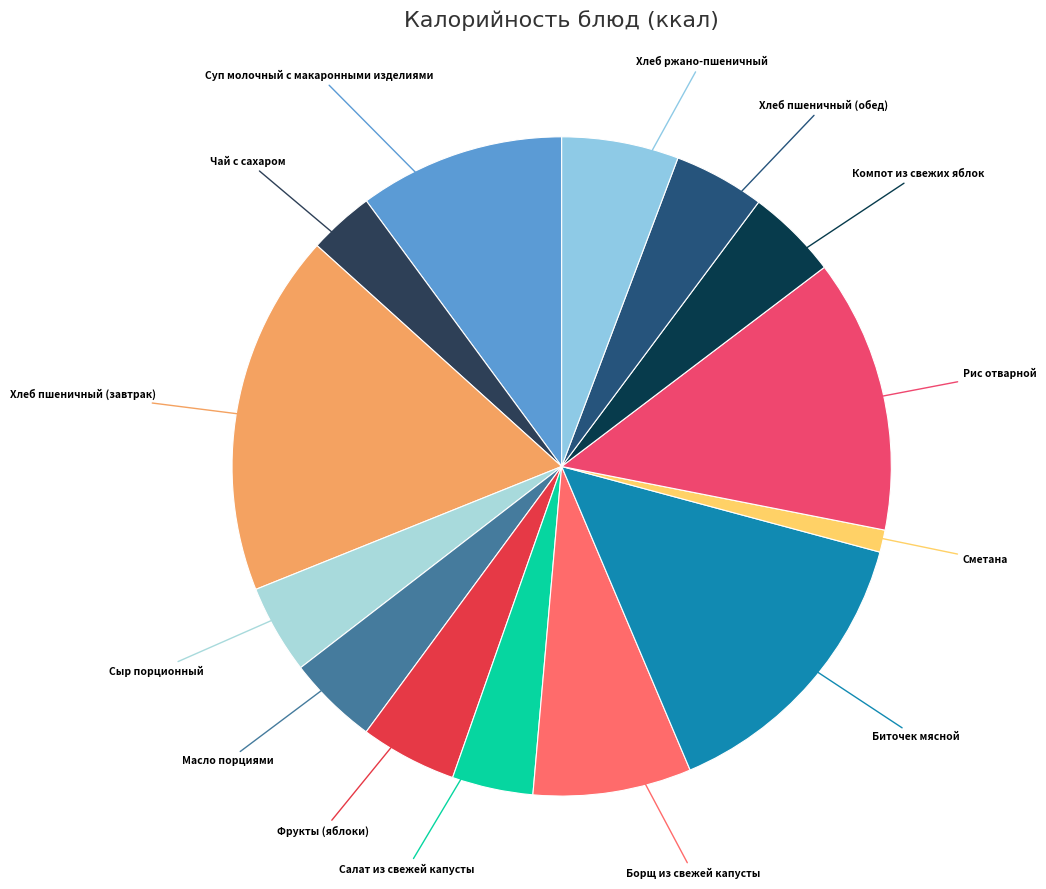

Count the number of slices in the pie.

14